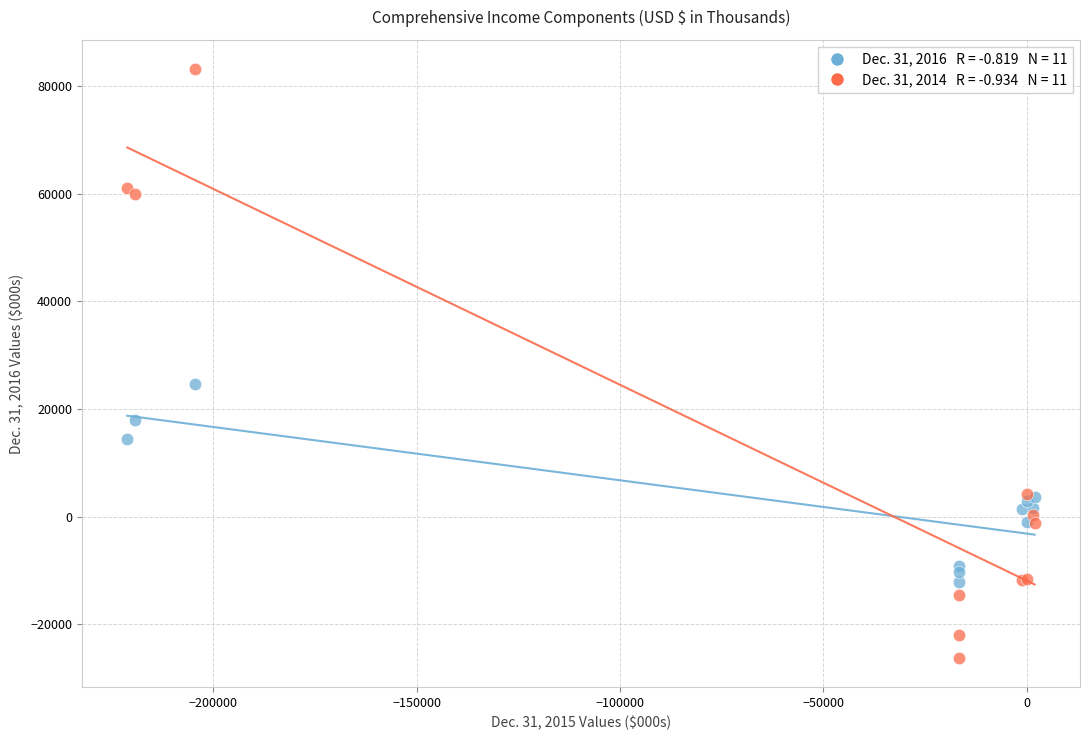

Across all series, what Y value is closest to 28427?

24697